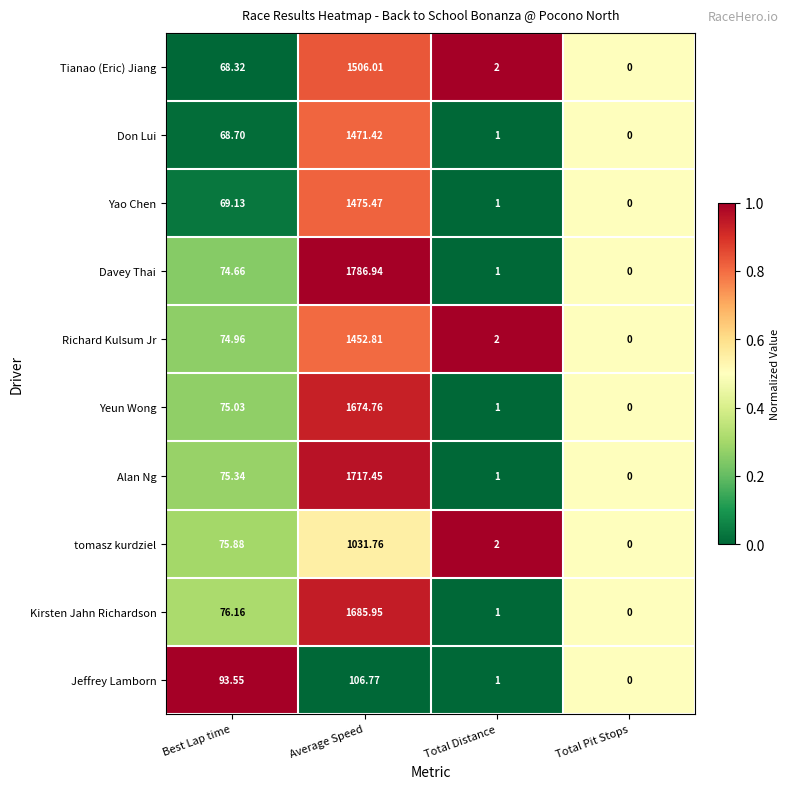

At which category is the sum across all series the highest?

Average Speed